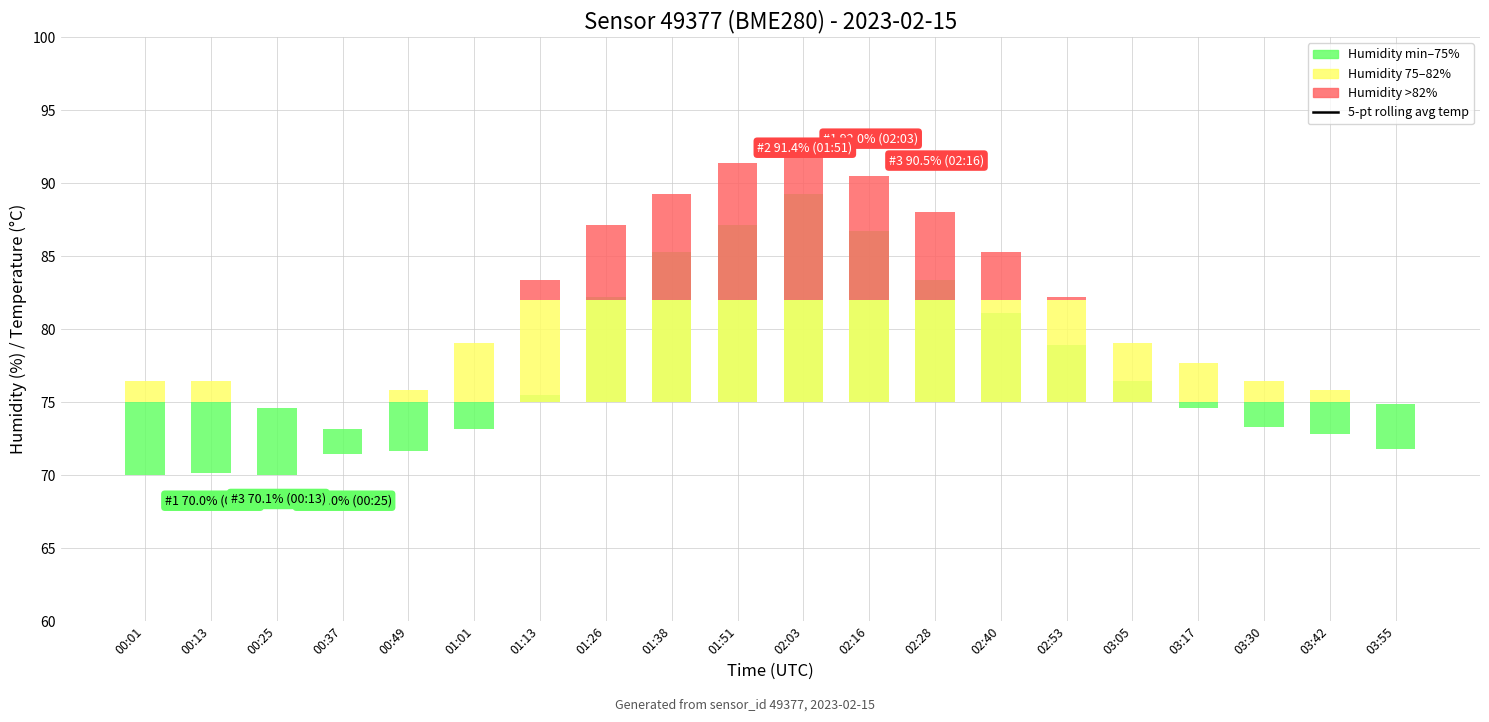

Which series contains the lowest Y value?

Humidity min–75%